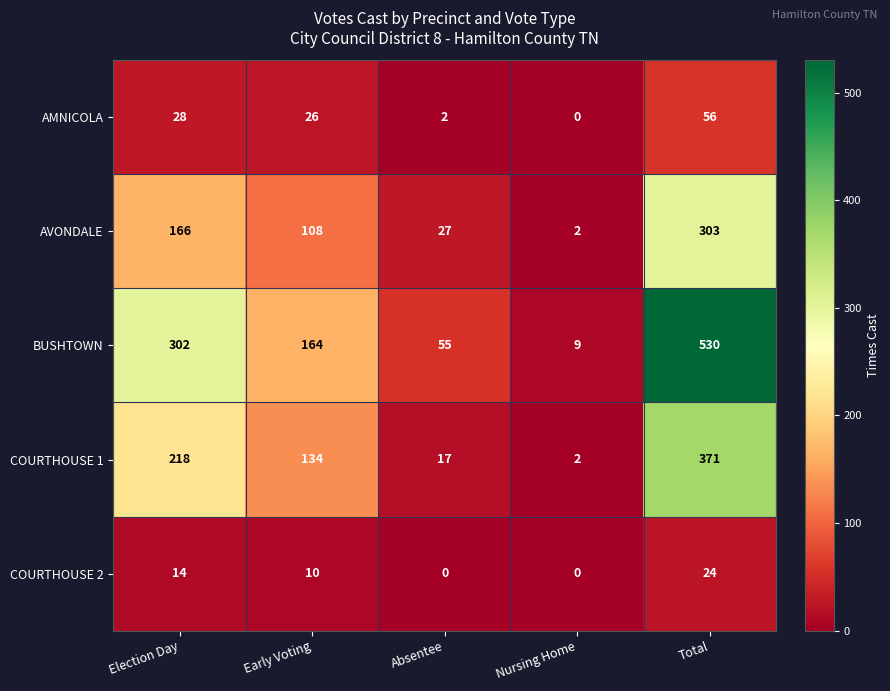

Which series has the largest total across all categories?

BUSHTOWN